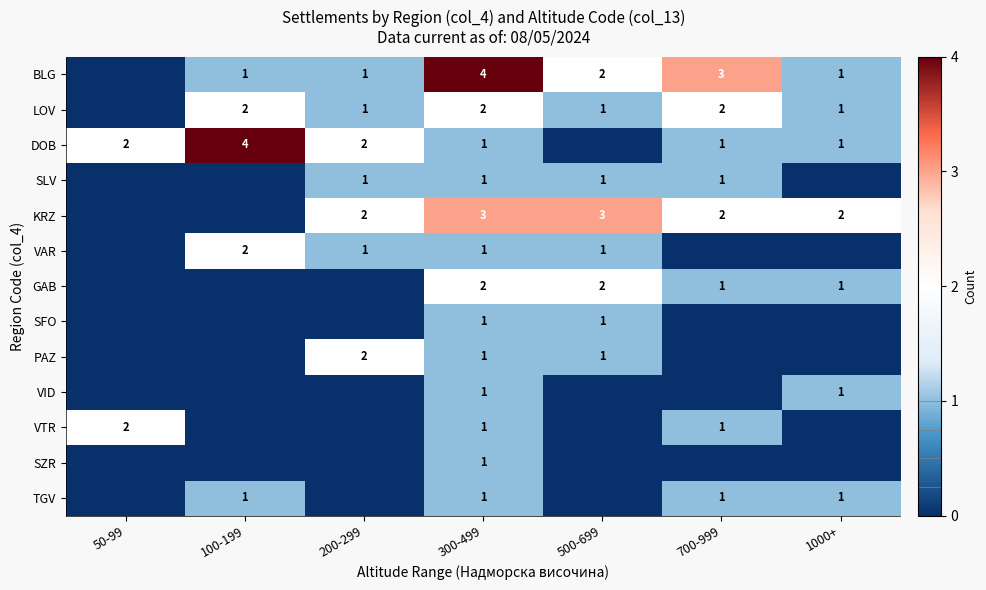

True or false: TGV has a value of 0 at 100-199.

False